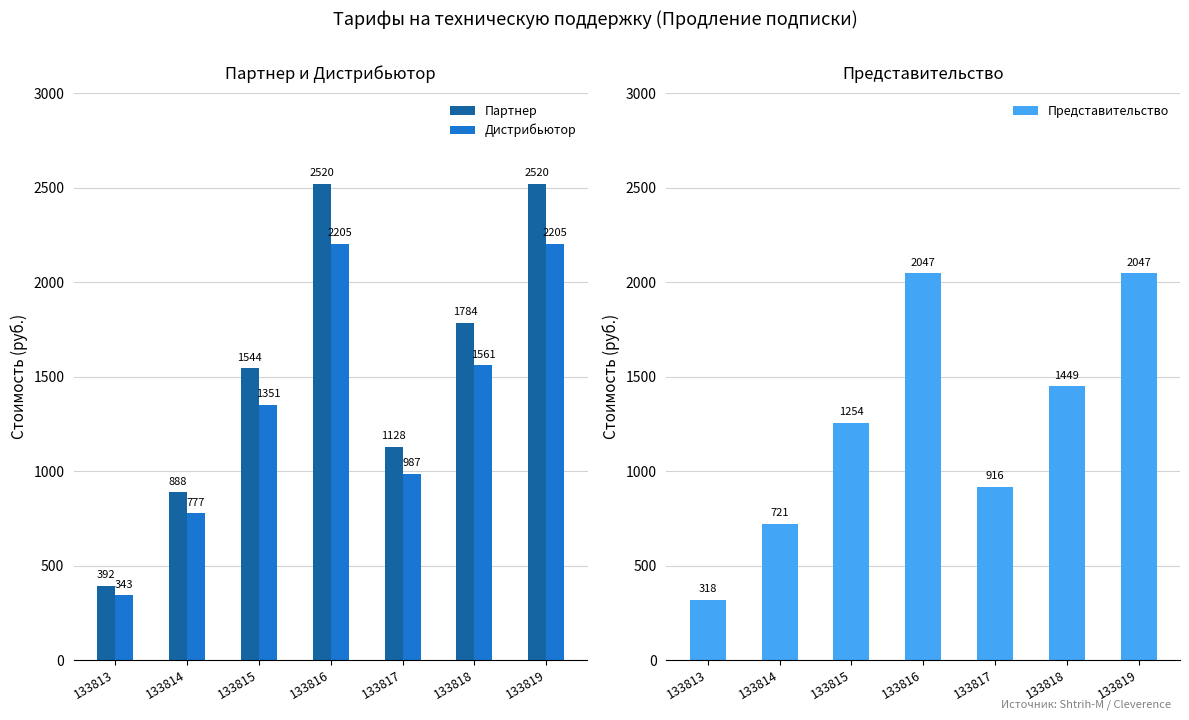

What is the spread (max minus min) of values at 133814?

166.5